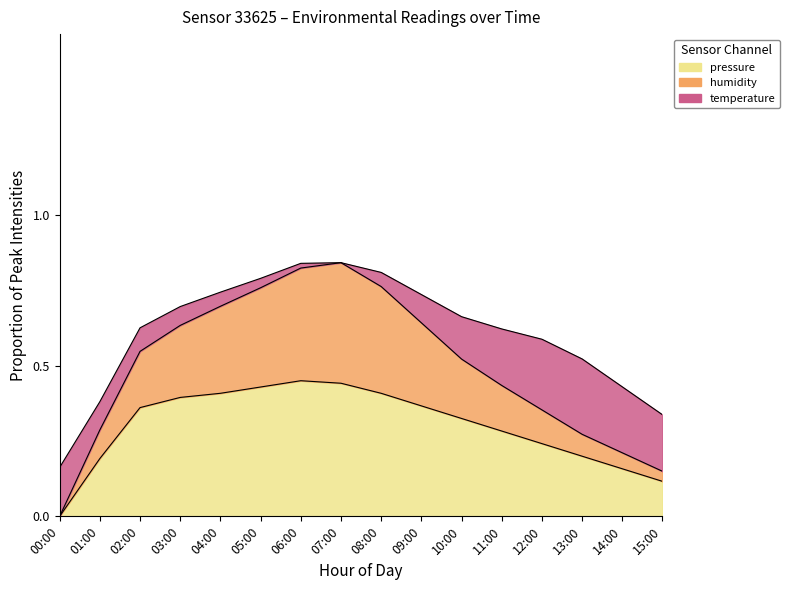

Reading left to right, extract all data points from this chart.

humidity: 0.0	0.3	0.5	0.6	0.7	0.8	0.8	0.8	0.8	0.6	0.5	0.4	0.4	0.3	0.2	0.1
pressure_norm: 0.0	0.2	0.4	0.4	0.4	0.4	0.5	0.4	0.4	0.4	0.3	0.3	0.2	0.2	0.2	0.1